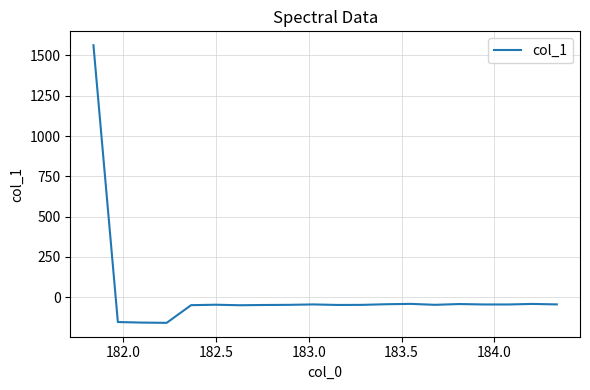

How many positive values are there?

1